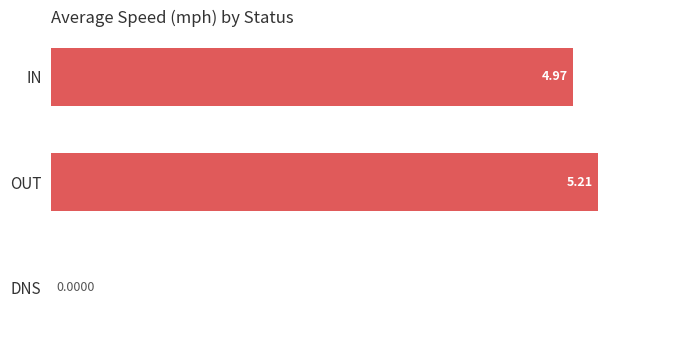

How many values are above zero?

2